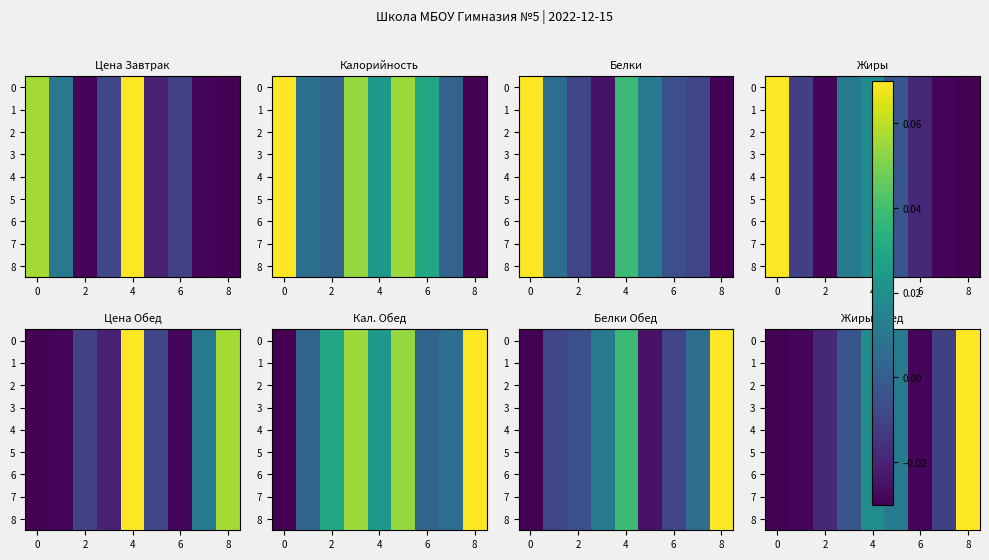

What is the difference between the maximum and minimum values in the 6 series?

0.1